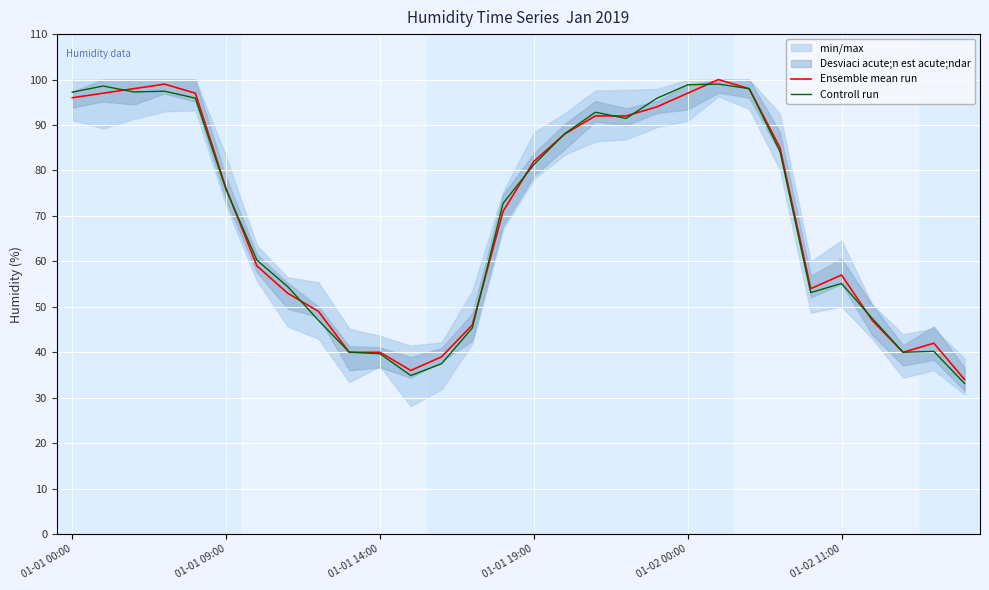

At which category does Ensemble mean run reach its first local valley?

11